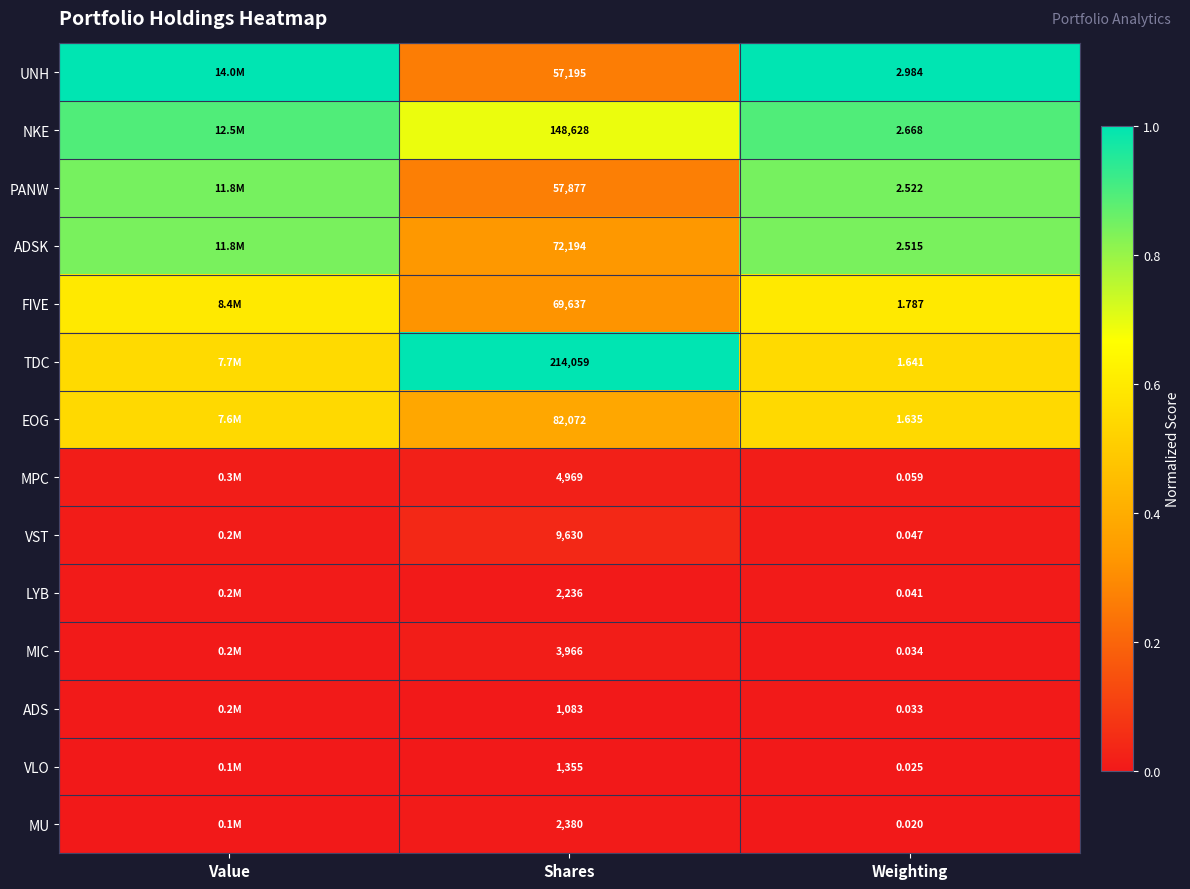

What is the total value across all series at Shares?

727281.0